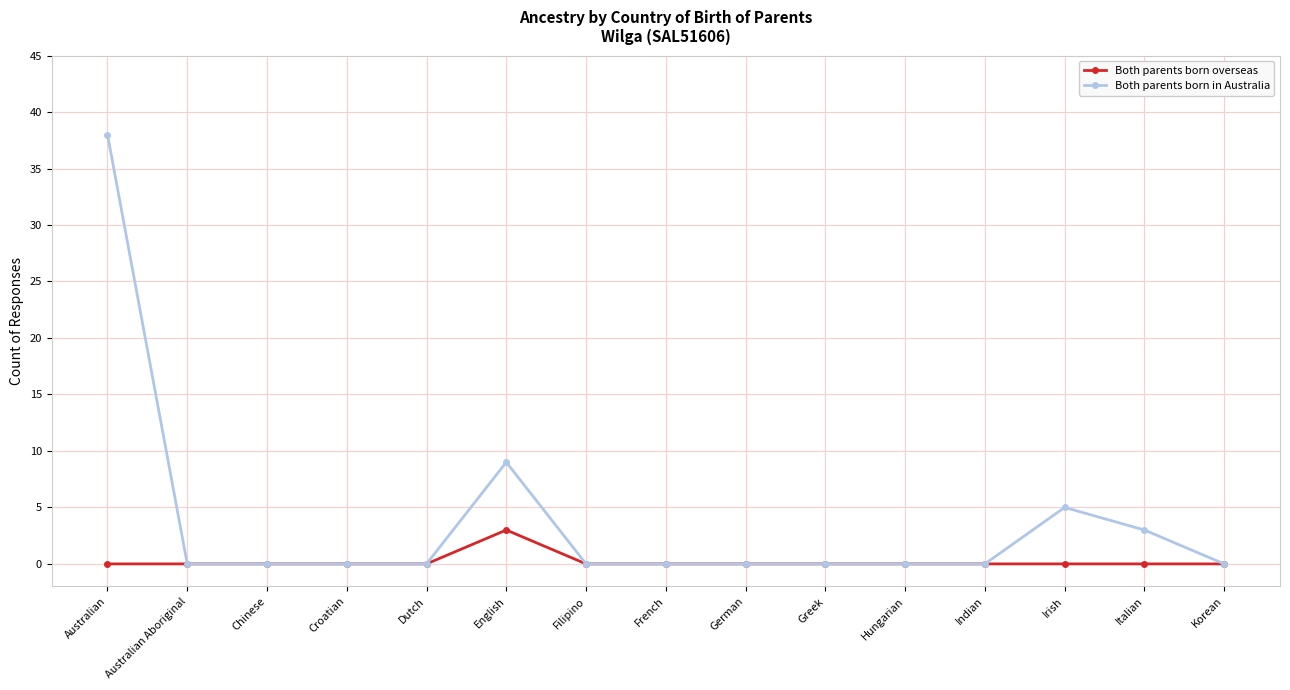

What is the average value of the Both parents born in Australia series?

4